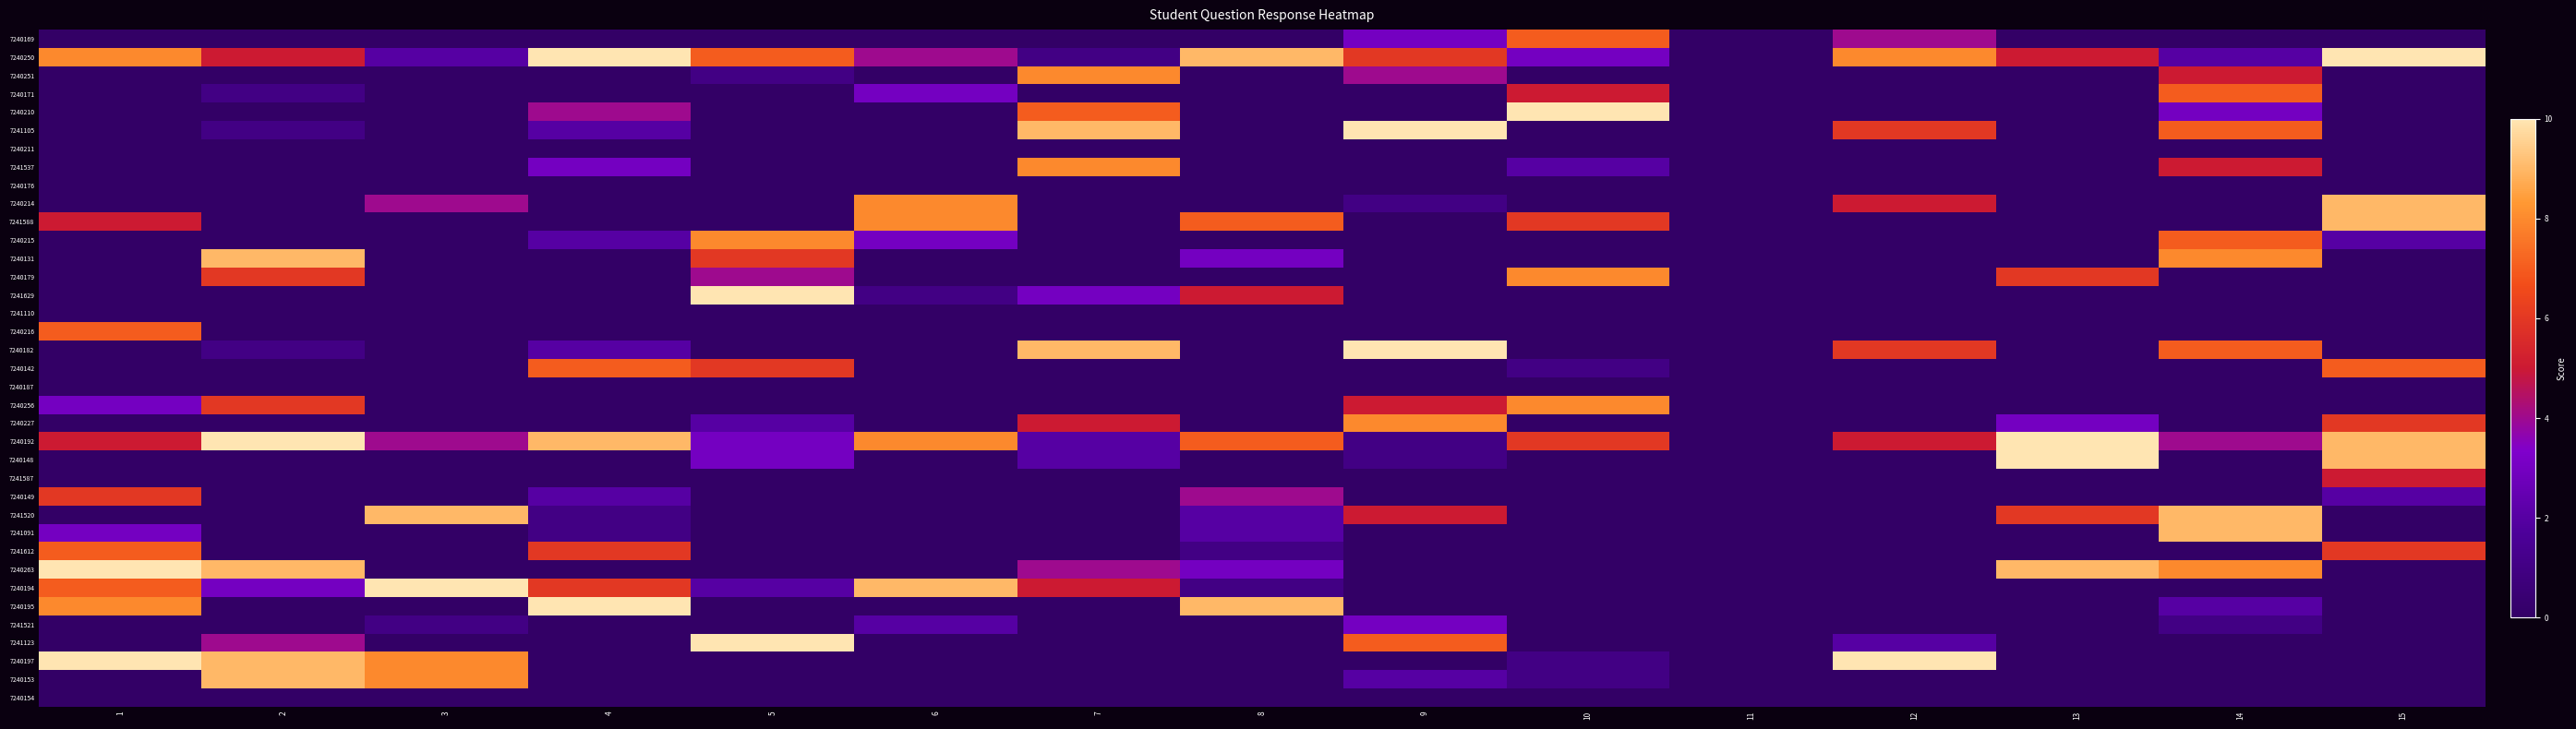

At 15, list the series in order from largest to smallest.

7240250, 7240214, 7241588, 7240192, 7240148, 7240142, 7240227, 7241612, 7241587, 7240215, 7240149, 7240169, 7240251, 7240171, 7240210, 7241105, 7240211, 7241537, 7240176, 7240131, 7240179, 7241629, 7241110, 7240216, 7240182, 7240187, 7240256, 7241520, 7241091, 7240263, 7240194, 7240195, 7241521, 7241123, 7240197, 7240153, 7240154